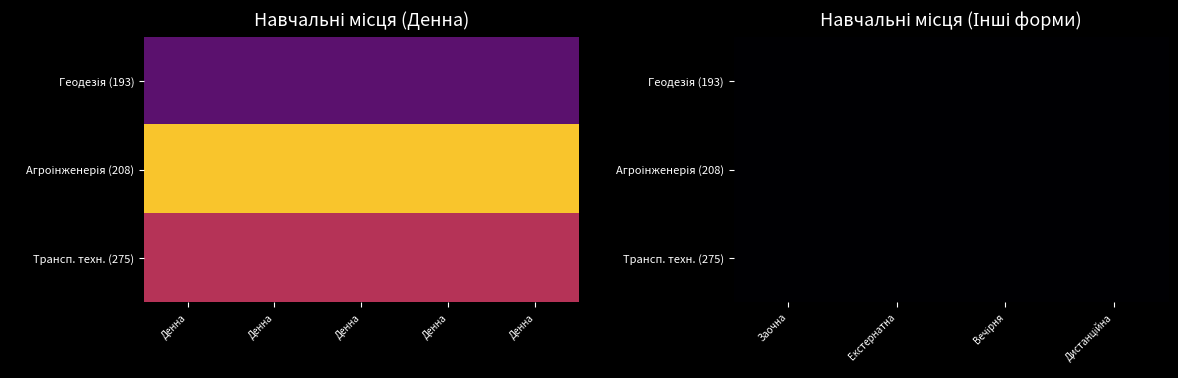

List the labels in order of 208 value, smallest first.

Заочна, Екстернатна, Вечірня, Дистанційна, Денна